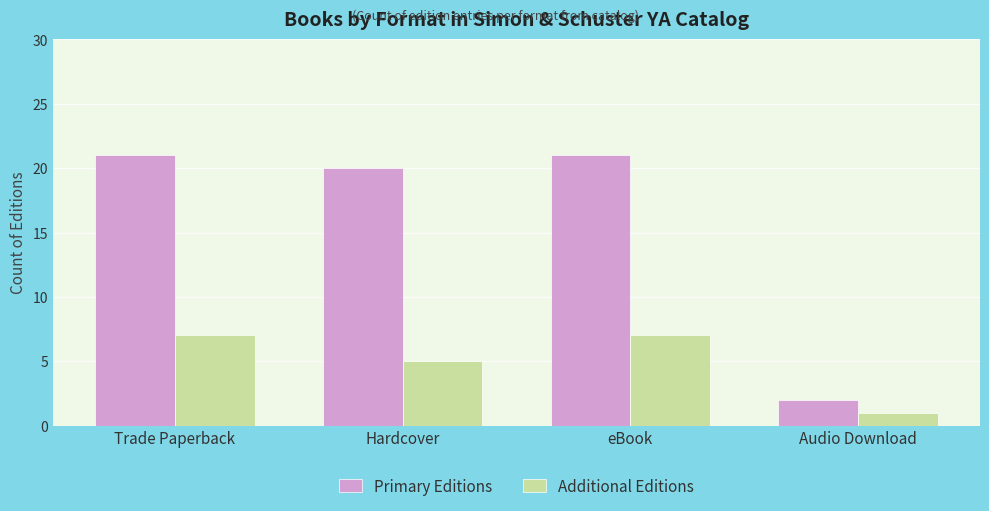

Which series has the largest total across all categories?

Primary Editions